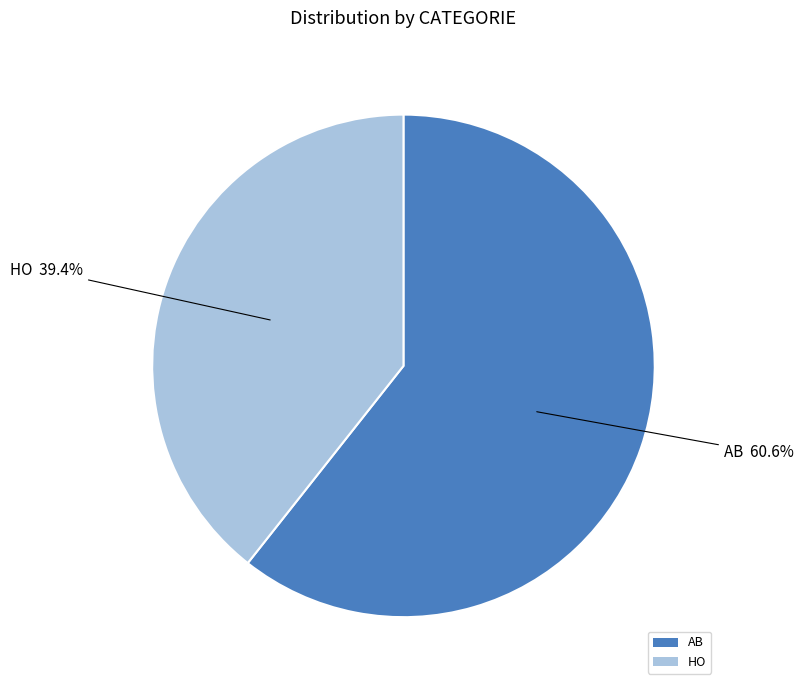

How many slices are in this pie chart?

2